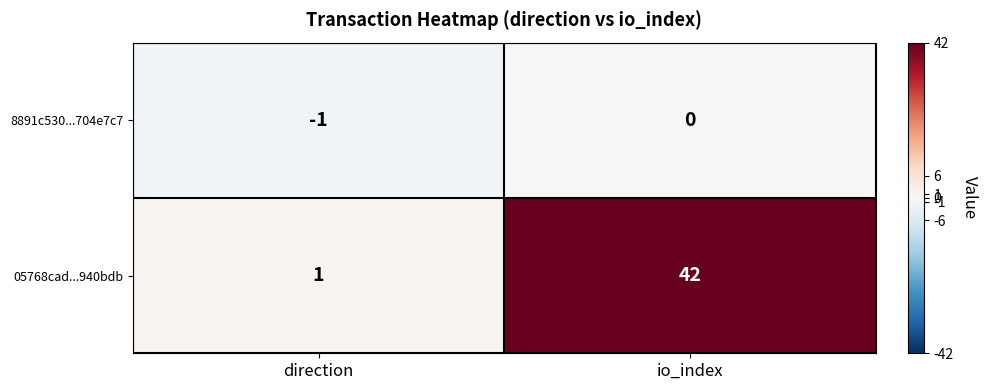

Count the number of data series in this chart.

2